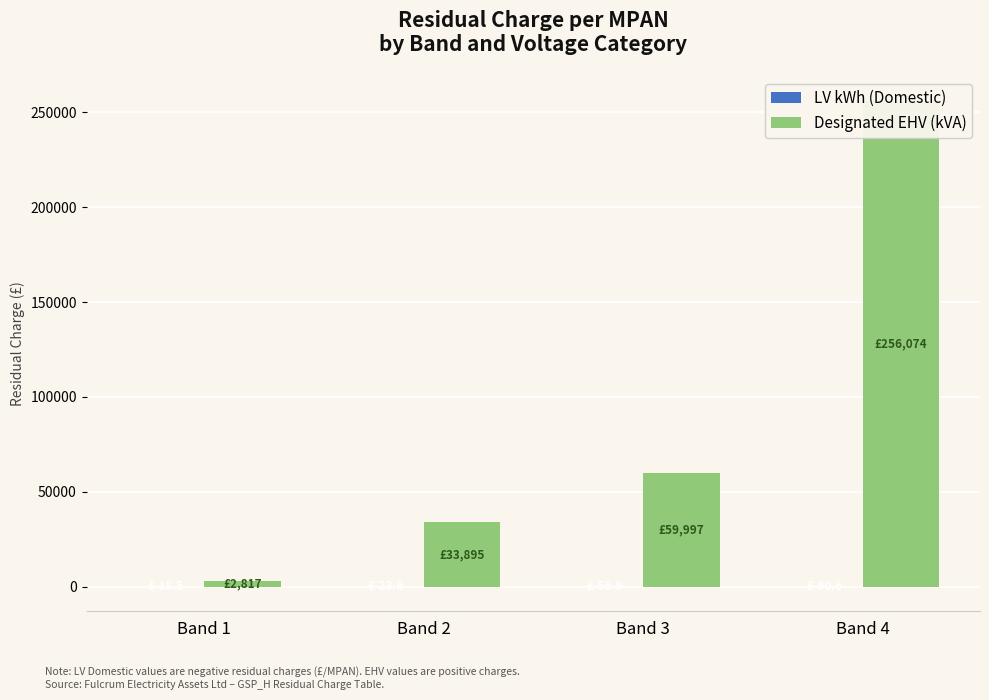

The LV kWh (Domestic) series shows -6.9 at Band 1. True or false?

False